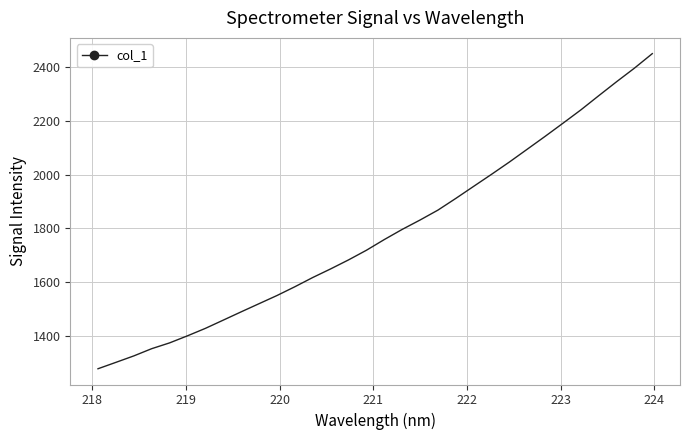

What is the difference between the maximum and minimum values?

1170.8